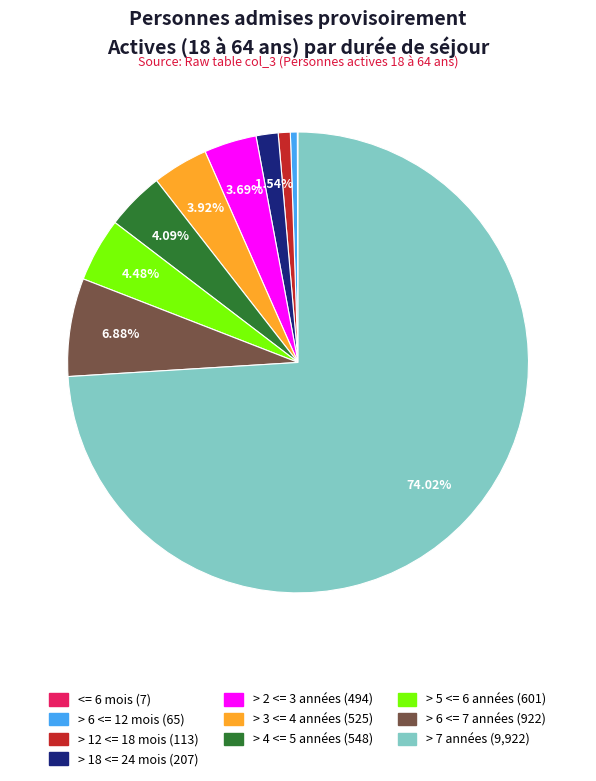

To the nearest percent, what portion does > 12 <= 18 mois represent?

1%